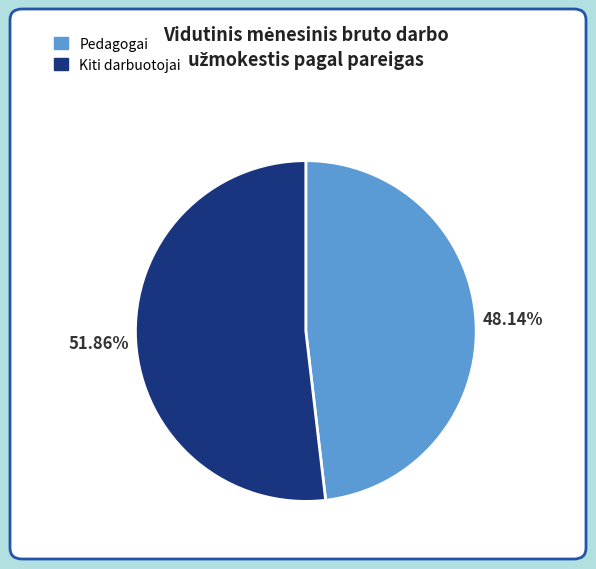

Is there any slice that represents more than half of the pie?

Yes